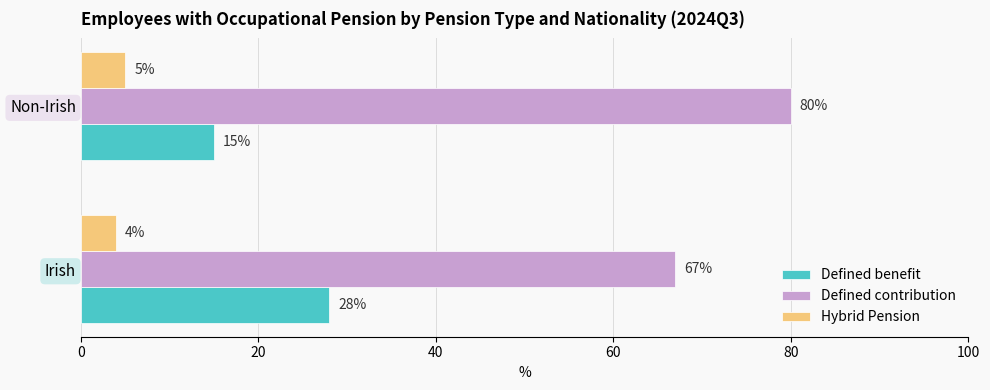

True or false: Hybrid Pension has a value of 1 at Irish.

False